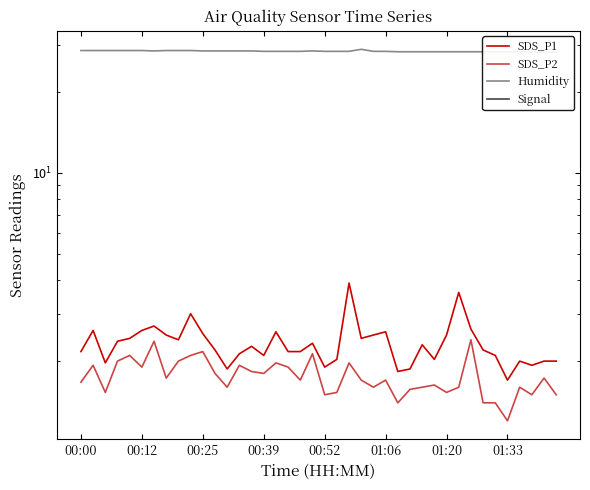

What is the difference between the second highest and minimum values in the SDS_P1 series?

1.9